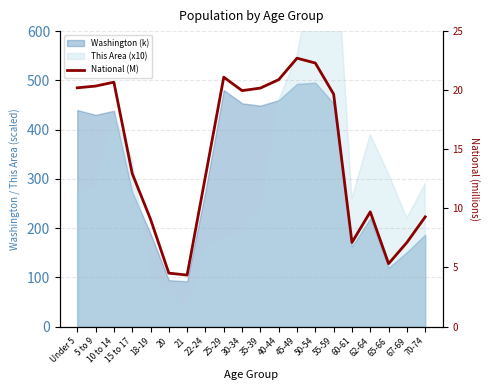

What is the label of the 16th point from the right?

18-19